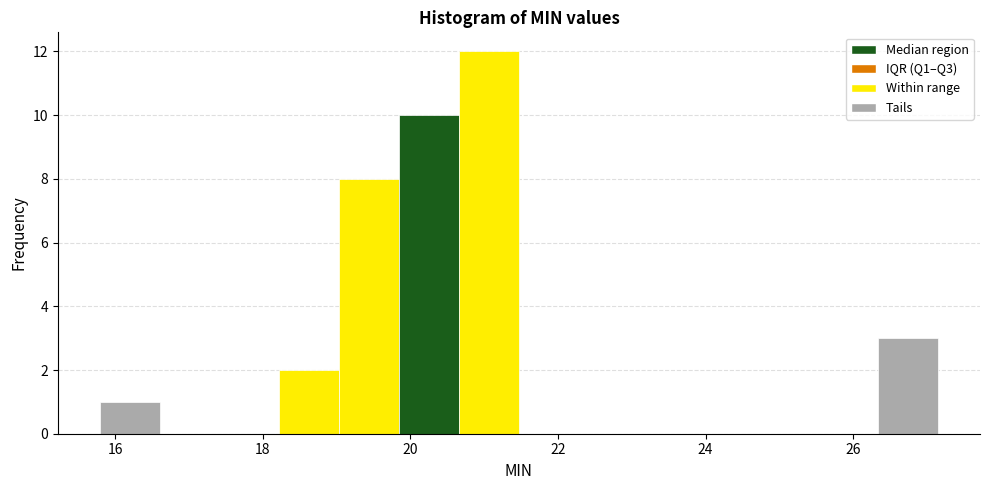

Reading left to right, list every bar in this chart as the range it spans on the x-axis followed by its height. Neither the bar edges nor the heights are printed on the chart, so give them approximately, as read against the axes.

15.8 to 16.6: 1
16.6 to 17.4: 0
17.4 to 18.2: 0
18.2 to 19.0: 2
19.0 to 19.8: 8
19.8 to 20.6: 10
20.6 to 21.4: 12
21.4 to 22.2: 0
22.2 to 23.0: 0
23.0 to 24.0: 0
24.0 to 24.8: 0
24.8 to 25.6: 0
25.6 to 26.4: 0
26.4 to 27.2: 3